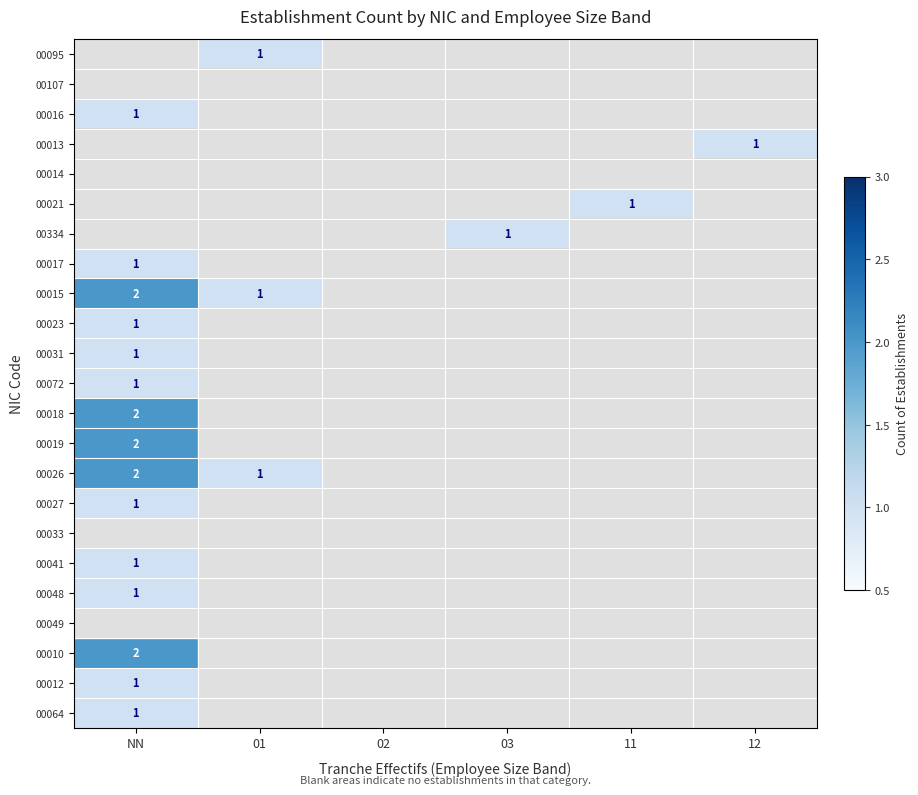

True or false: 00019 has a value of 2 at NN.

True